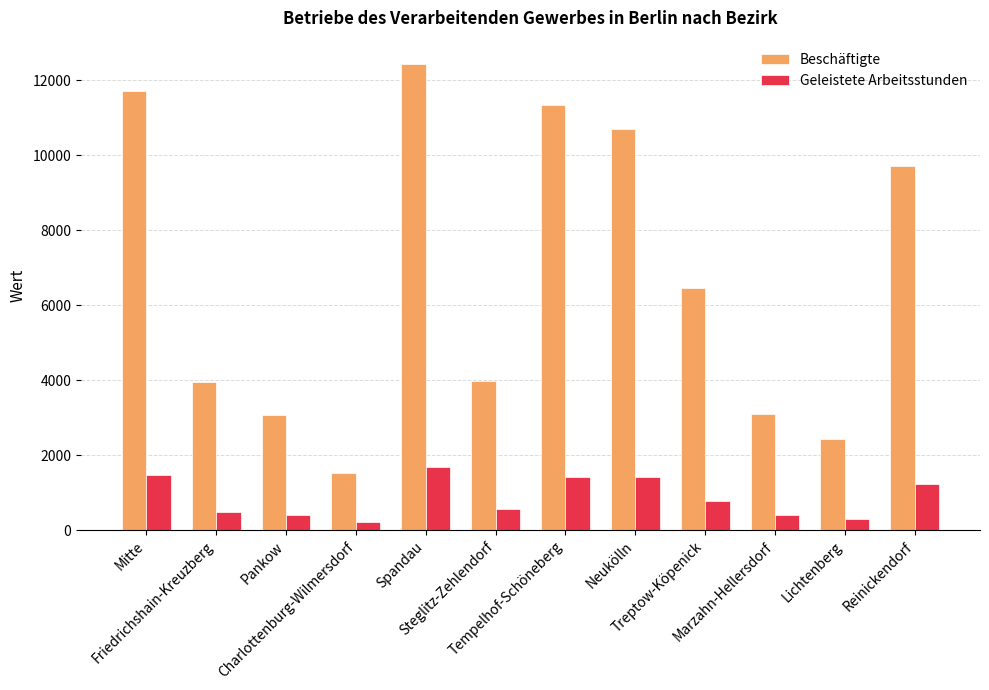

What is the lowest value of the Beschäftigte series?

1519